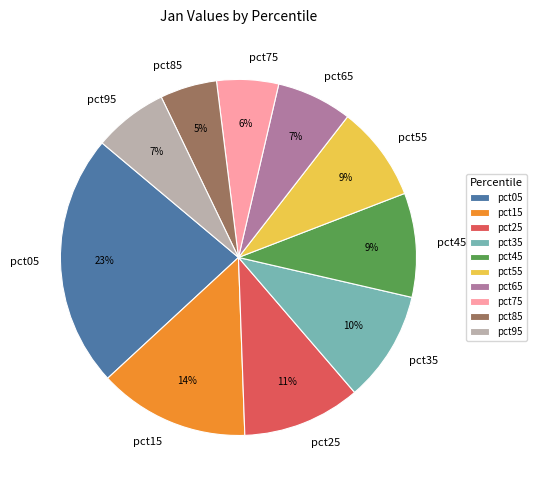

To the nearest percent, what percentage of the pie is pct95?

7%